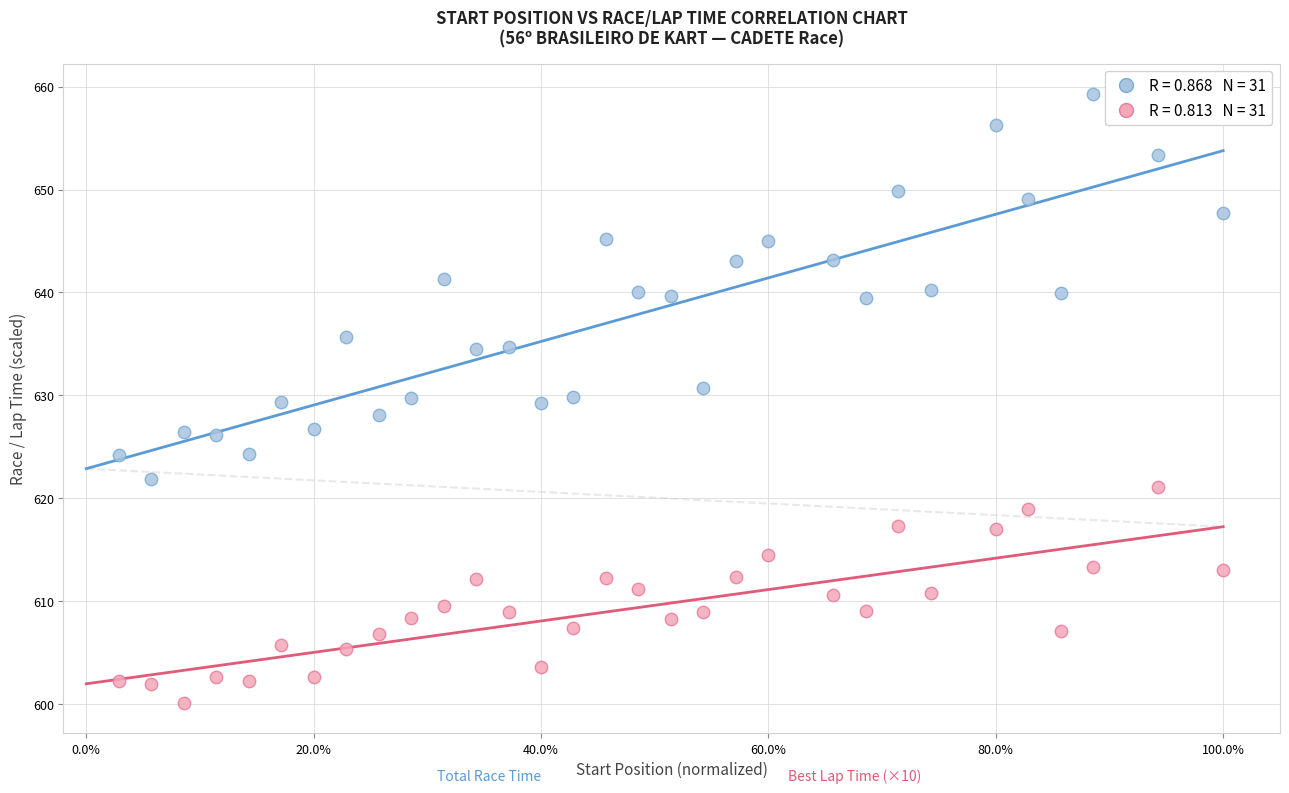

Across all data points, what is the range of X values (max minus min)?

1.0